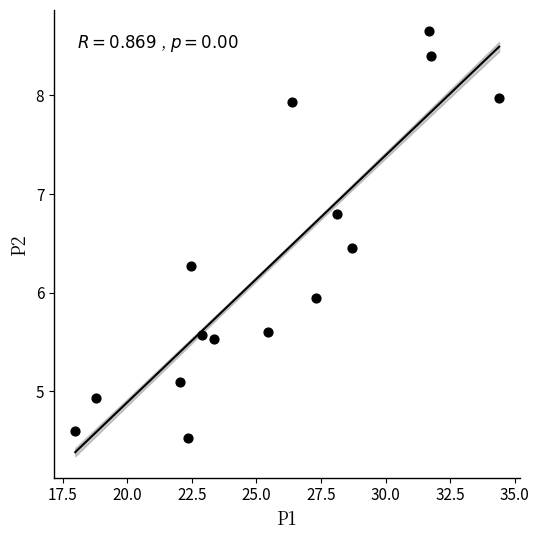

What is the range of Y values (max minus min)?

4.1